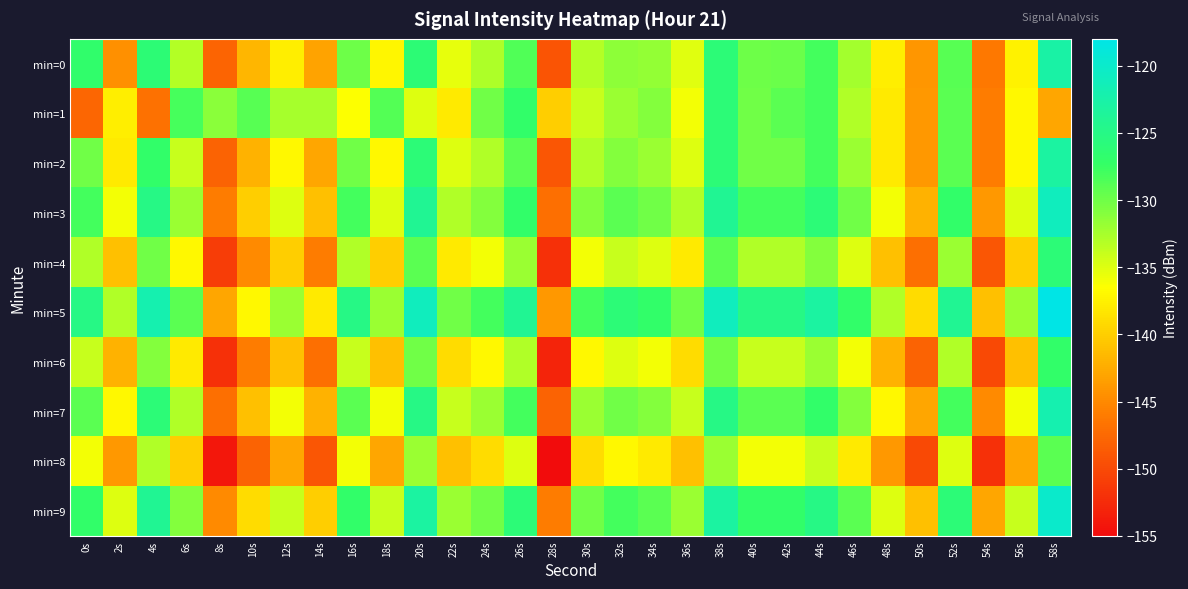

What is the difference between the highest and lowest values at 22s?

11.0